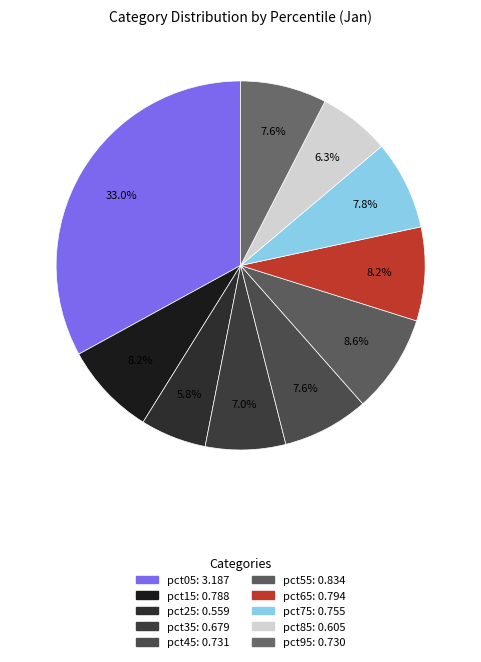

What percentage is NOT represented by pct15?

91.8%